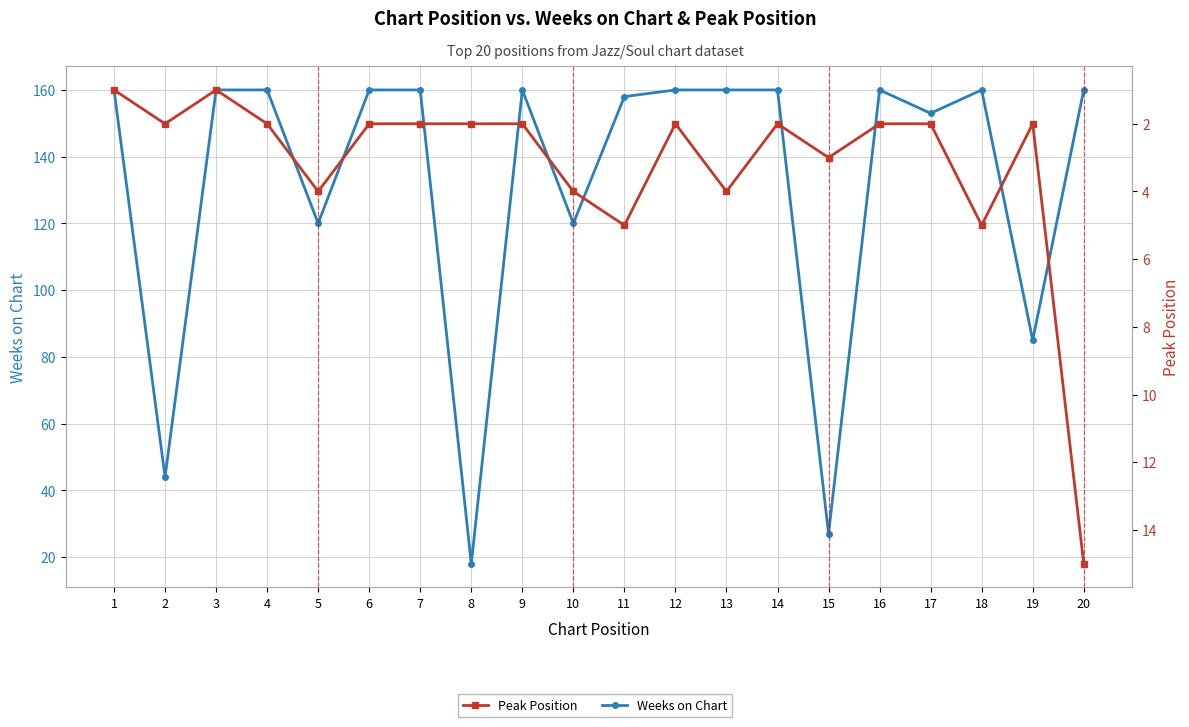

List the labels in order of Peak Position value, largest first.

20, 11, 18, 5, 10, 13, 15, 2, 4, 6, 7, 8, 9, 12, 14, 16, 17, 19, 1, 3